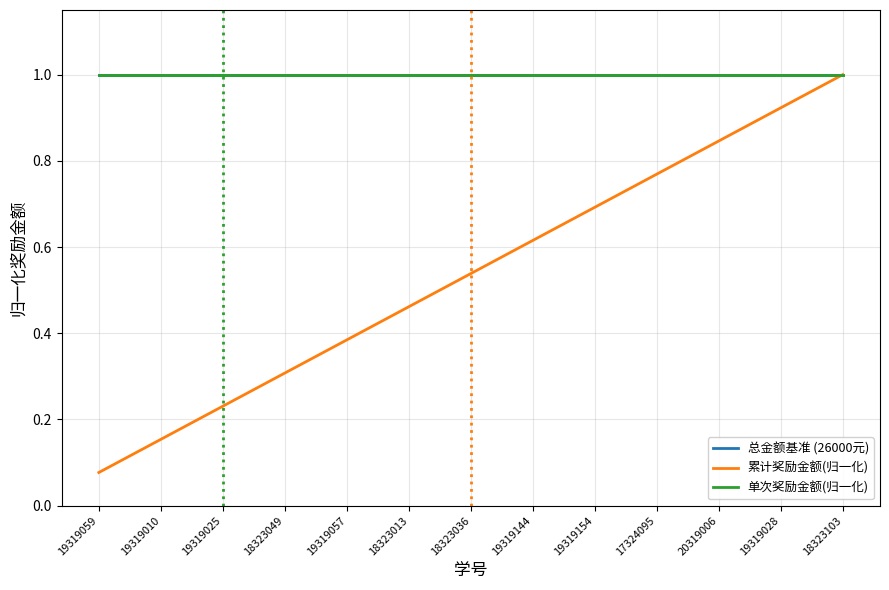

What is the difference between the 累计奖励金额(归一化) values at 18323049 and 19319154?

0.4